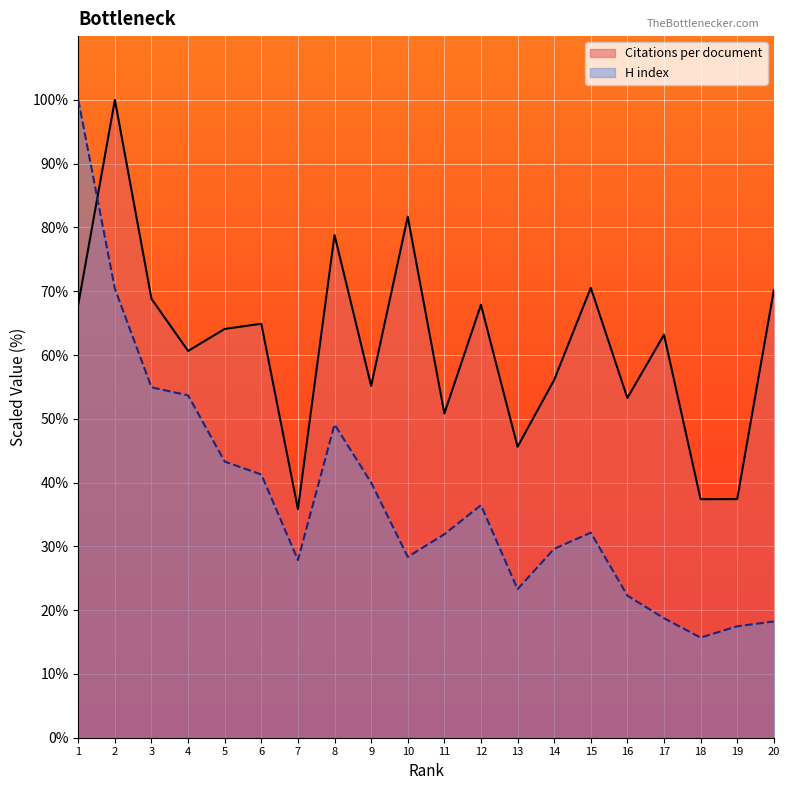

Does the chart display data point markers on the line(s)?

No